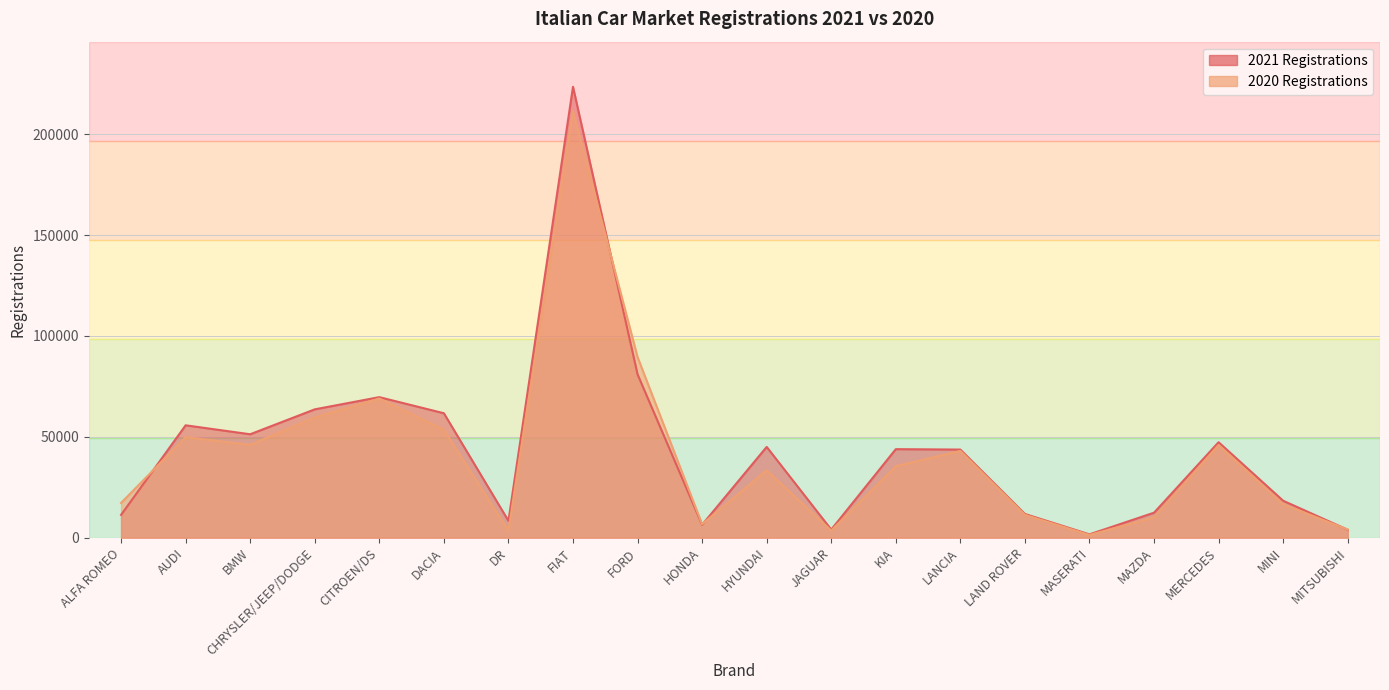

At how many categories does at least one series exceed 52192?

6